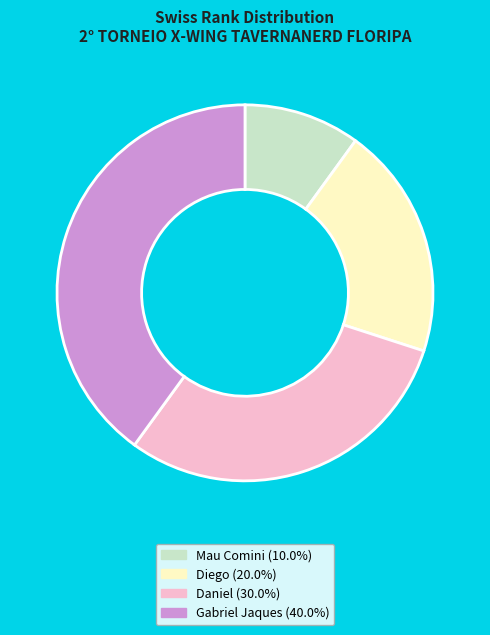

The Gabriel Jaques slice represents 40% of the pie. True or false?

True